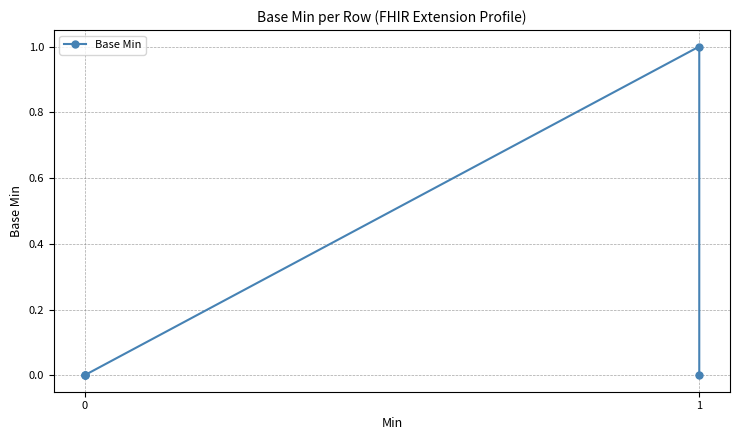

How many positive values are there?

1